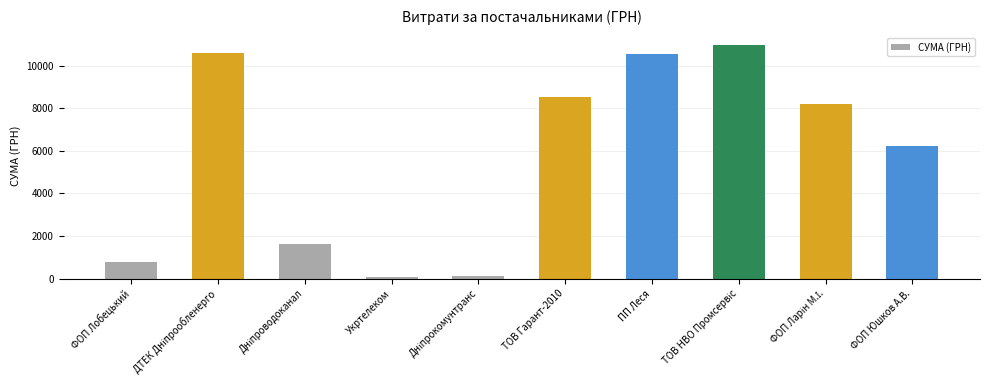

What is the value of the 10th bar from the left?

6220.0